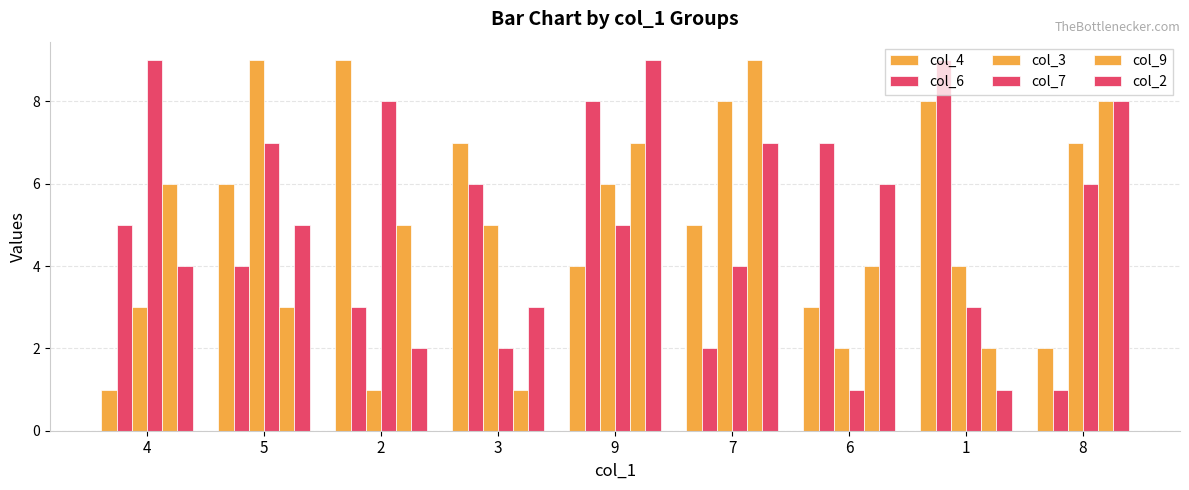

The value of col_7 at 4 is 4. True or false?

False